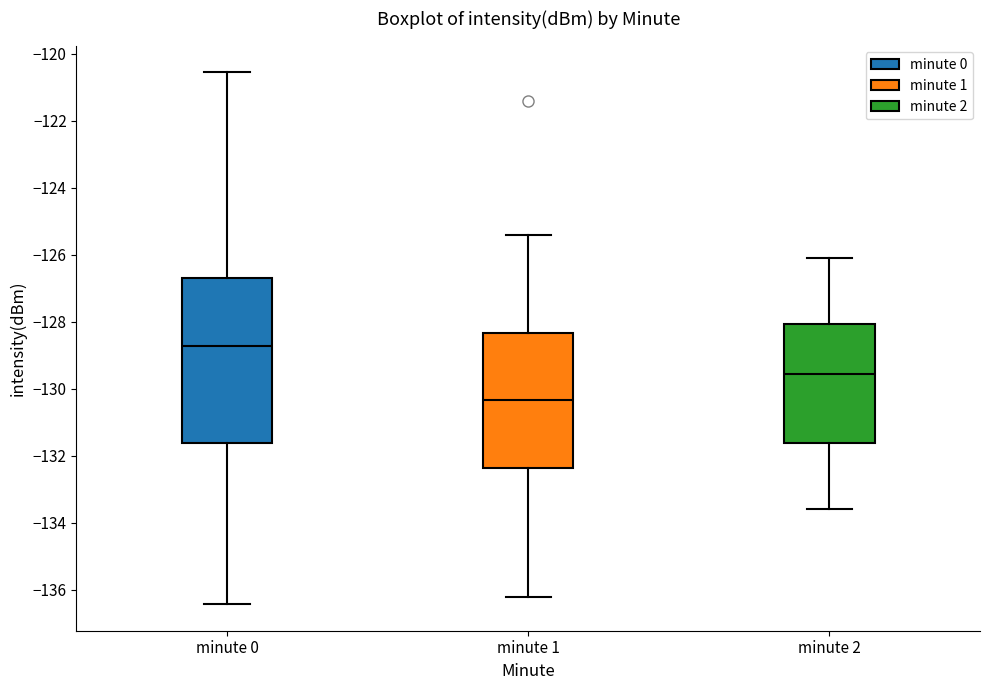

Reading left to right, transcribe this box plot: for each box, give where its median line is, the range the box spans, and where its two whiskers end, as read against the y-axis. The values are not printed on the chart, so give them approximately, as read against the axis.

minute 0: median -128.8, box -131.6 to -126.6, whiskers -136.4 to -120.6
minute 1: median -130.4, box -132.4 to -128.4, whiskers -136.2 to -125.4
minute 2: median -129.6, box -131.6 to -128.0, whiskers -133.6 to -126.0